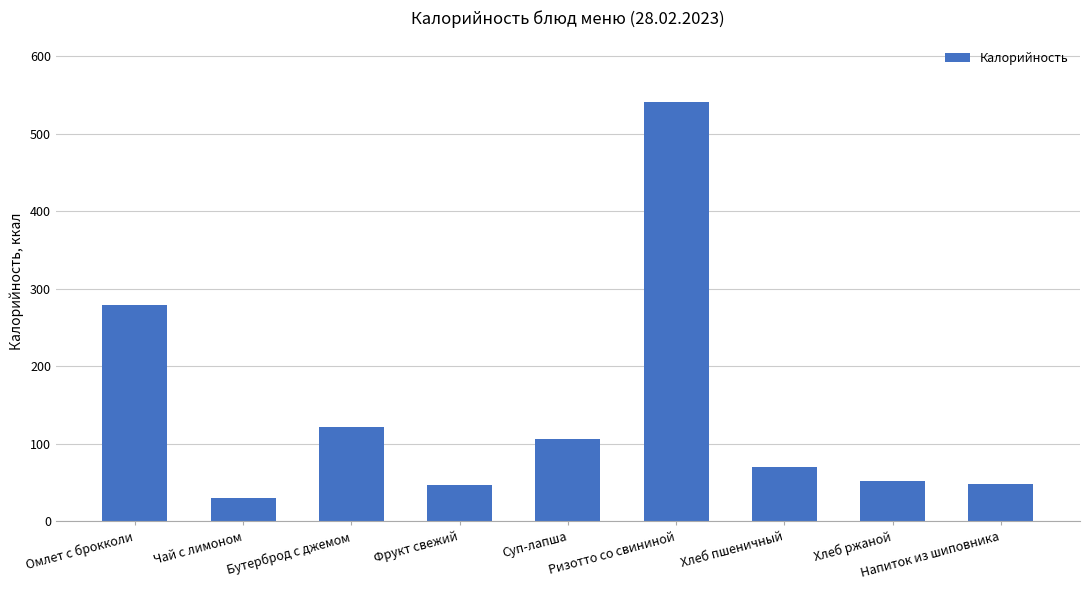

What is the change in value from Омлет с брокколи to Чай с лимоном?

-248.0